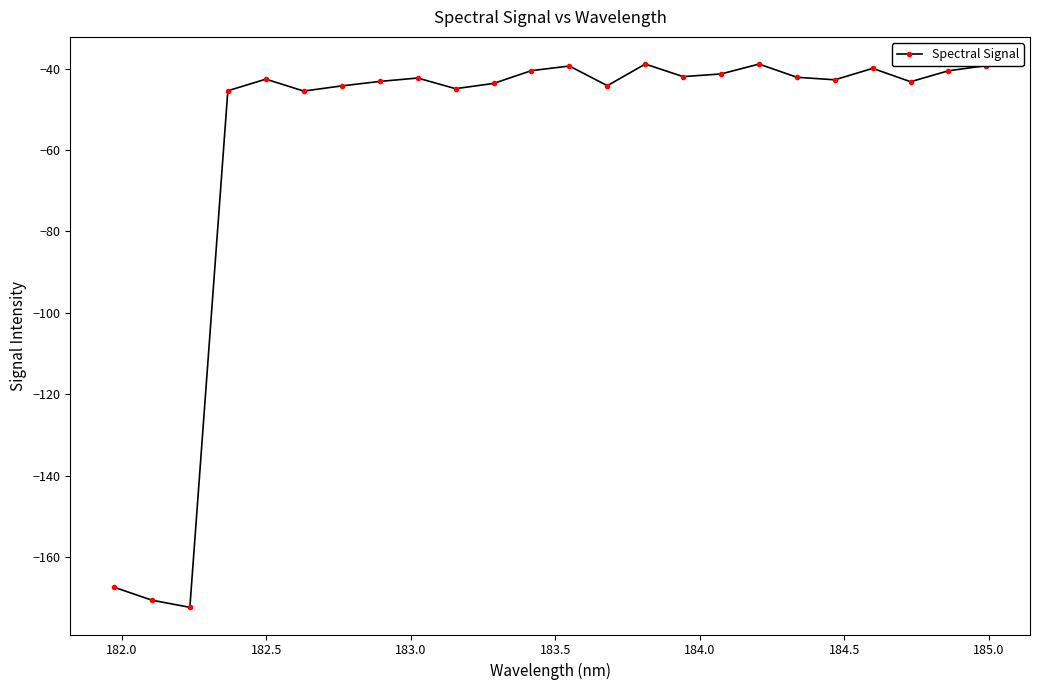

How many lines are shown in the chart?

1